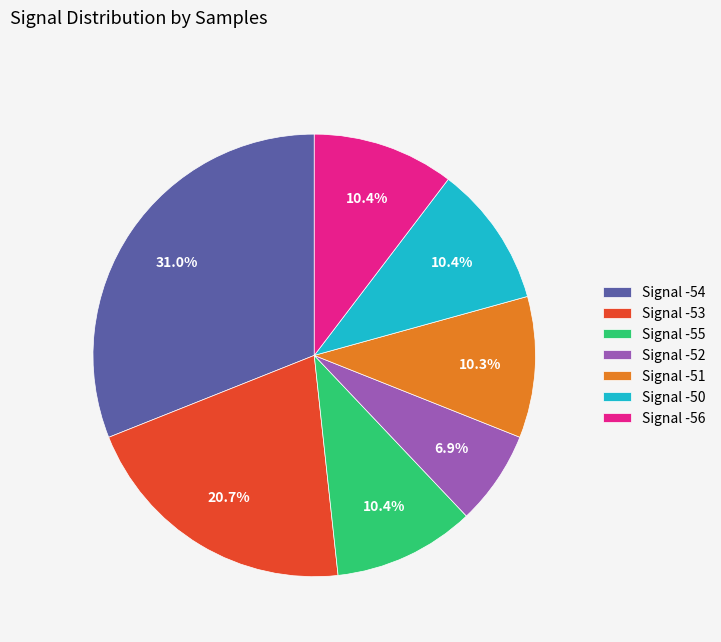

How many segments does this pie chart have?

7